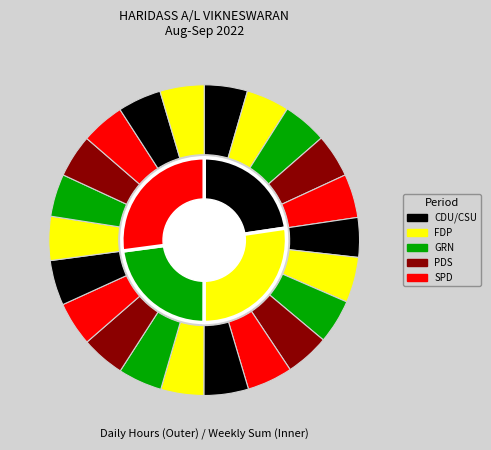

To the nearest percent, what is the average slice percentage?

5%